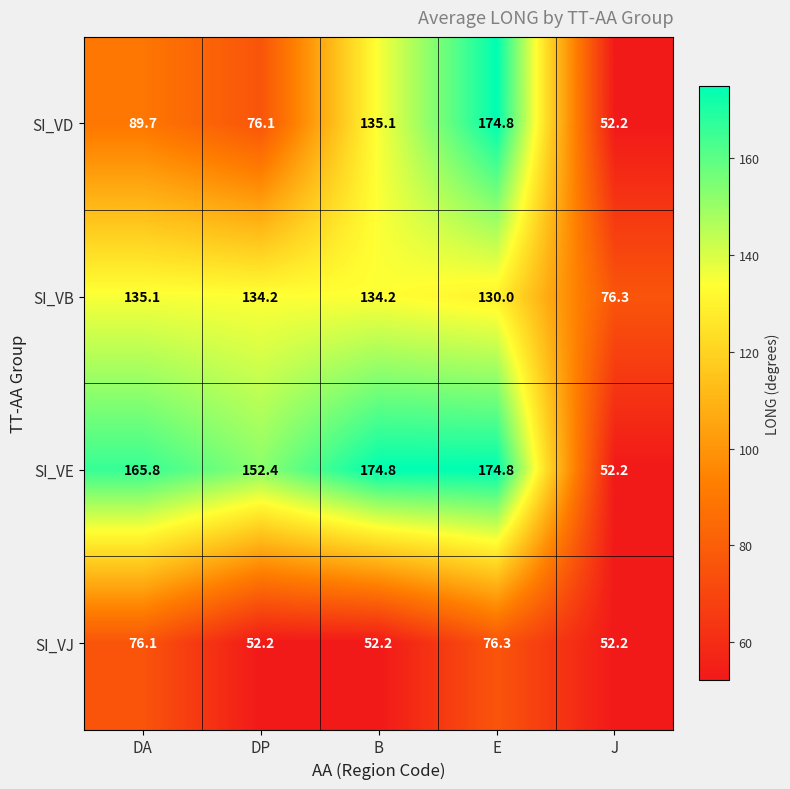

At DP, list the series in order from largest to smallest.

SI_VE, SI_VB, SI_VD, SI_VJ